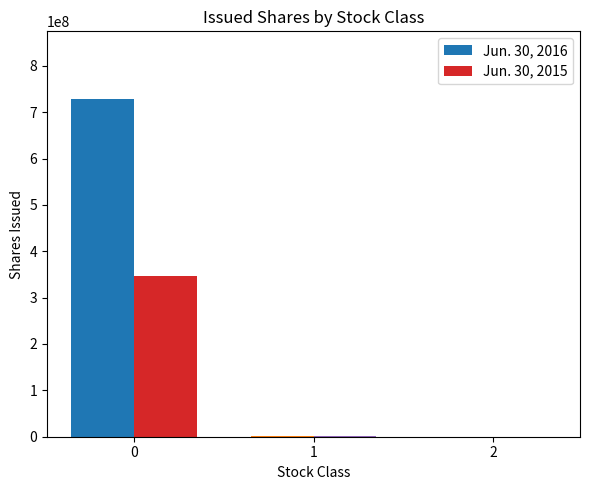

What is the maximum value shown in the chart?

728616312